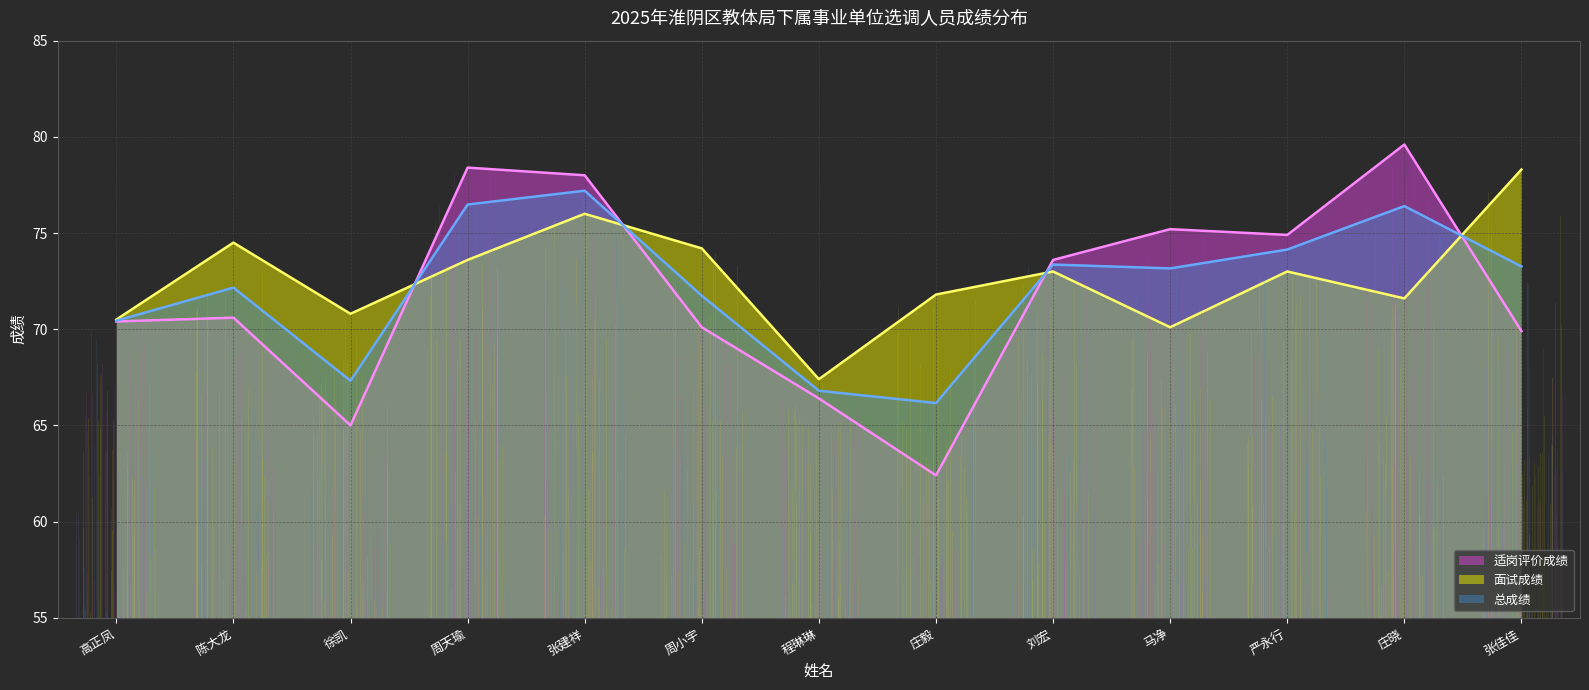

Reading left to right, list all the values displayed in this chart.

适岗评价成绩 (线): 70.4	70.6	65.0	78.4	78.0	70.1	66.4	62.4	73.6	75.2	74.9	79.6	69.9
面试成绩 (线): 70.5	74.5	70.8	73.6	76.0	74.2	67.4	71.8	73.0	70.1	73.0	71.6	78.3
总成绩 (线): 70.4	72.2	67.3	76.5	77.2	71.7	66.8	66.2	73.4	73.2	74.1	76.4	73.3